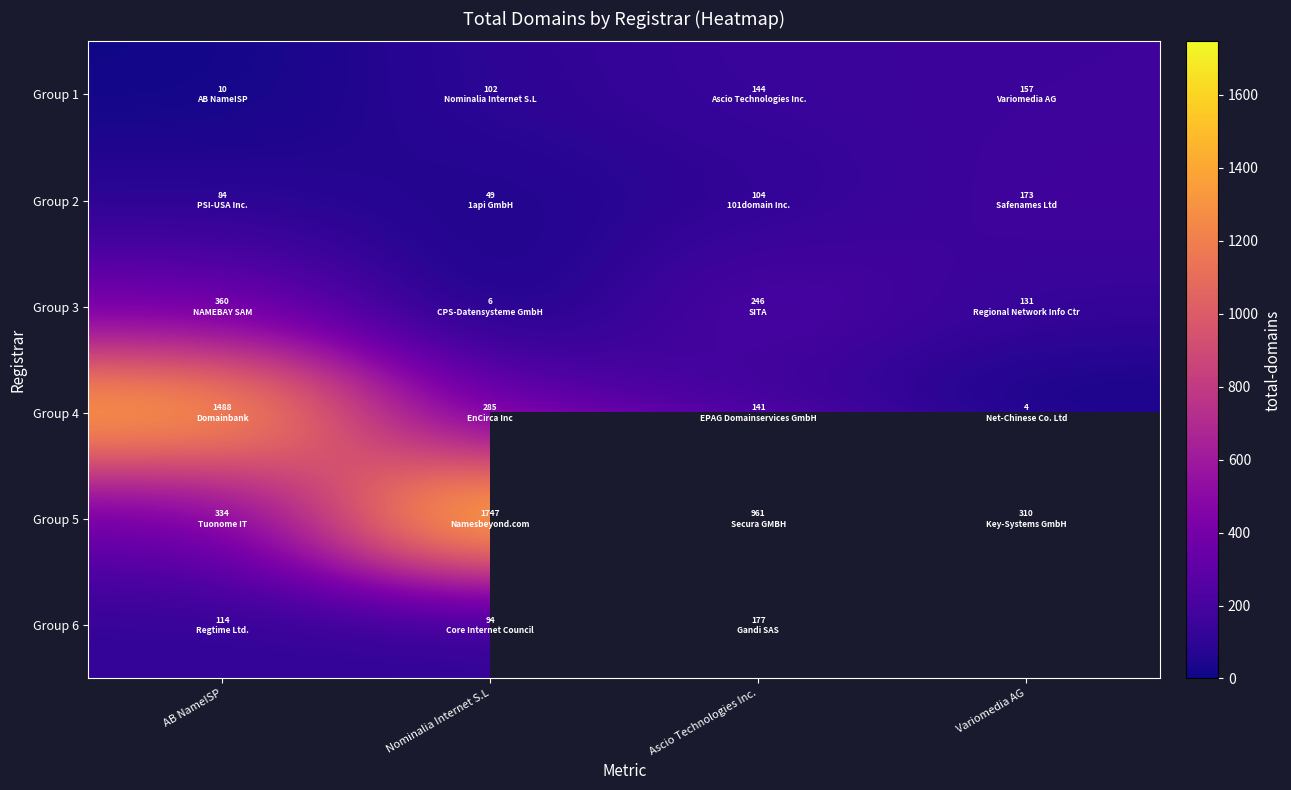

How many data points in Group 5 are above 961?

1